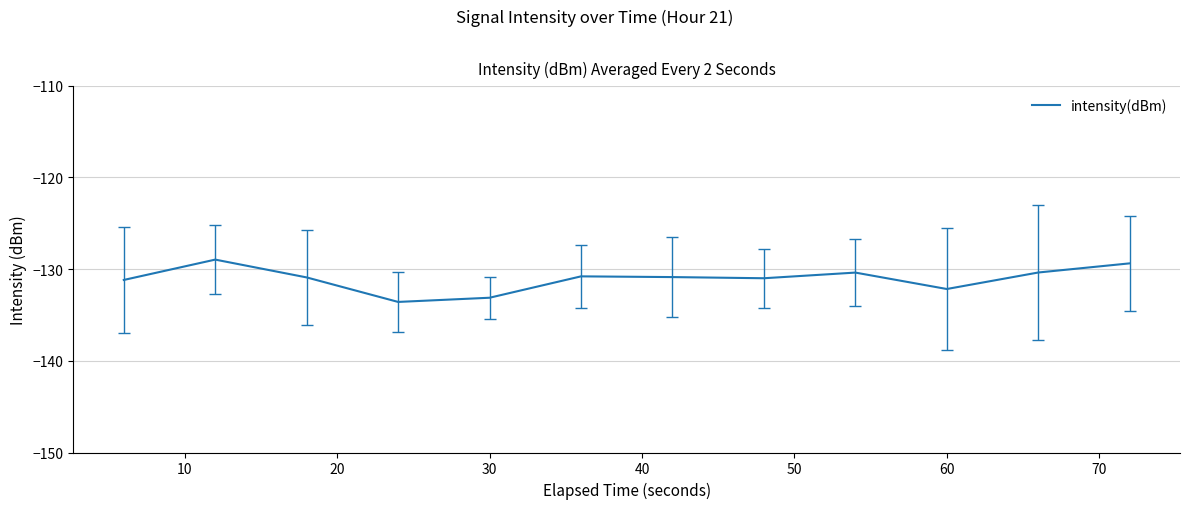

What is the difference between the maximum and minimum values?

4.6